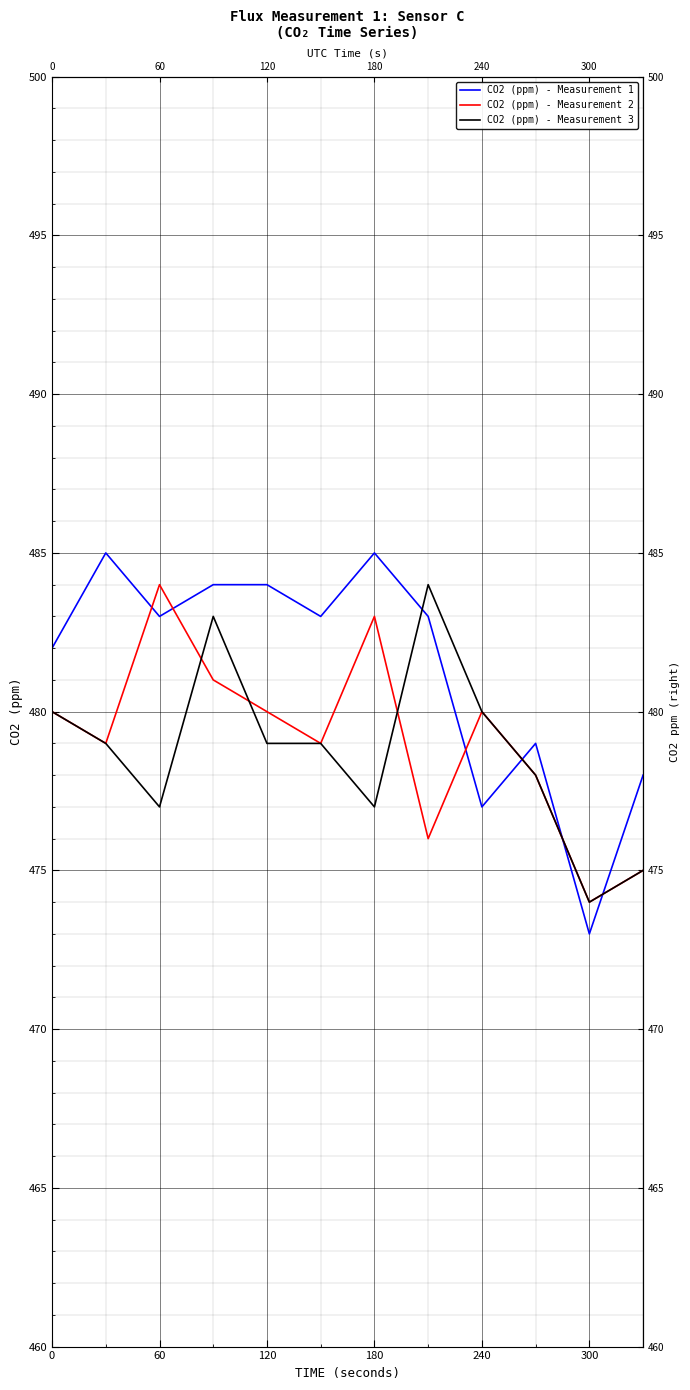

What is the highest value of the CO2 (ppm) - Measurement 1 series?

485